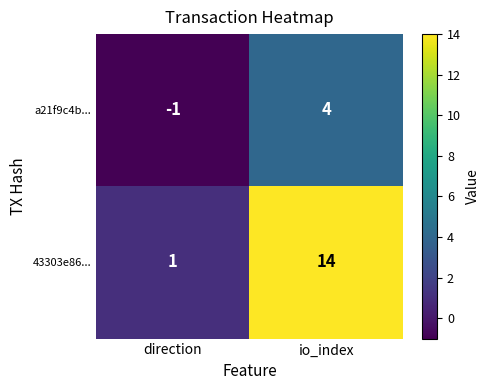

At how many categories does at least one series exceed 7?

1